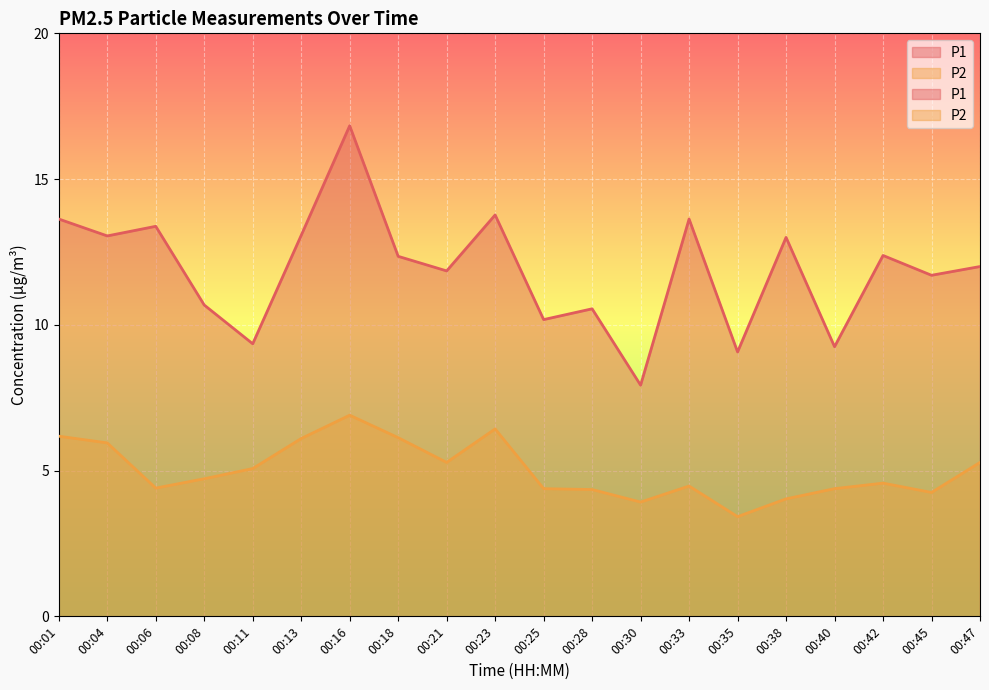

At 00:08, list the series in order from largest to smallest.

P1, P2